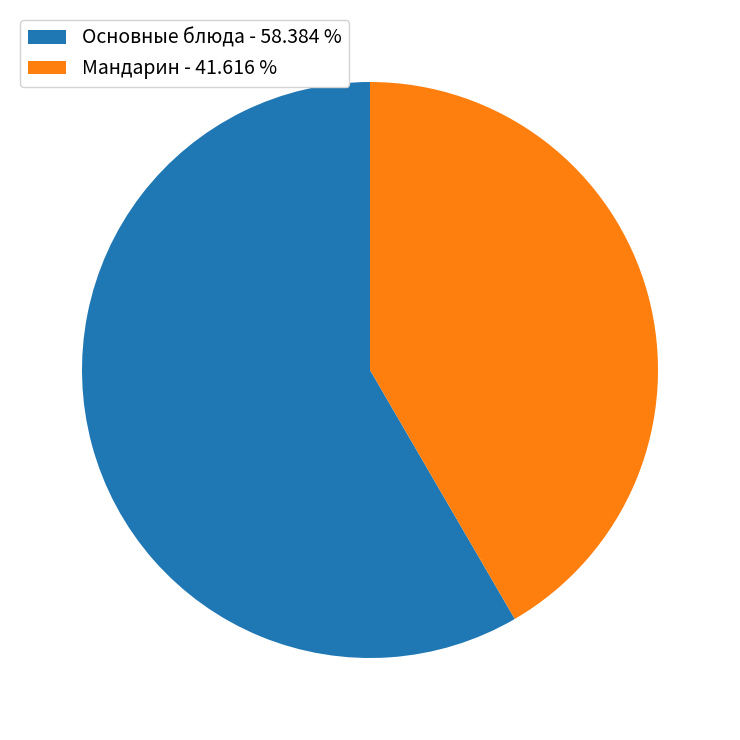

Do Мандарин - 41.616 % and Основные блюда - 58.384 % together represent more than half of the pie?

Yes